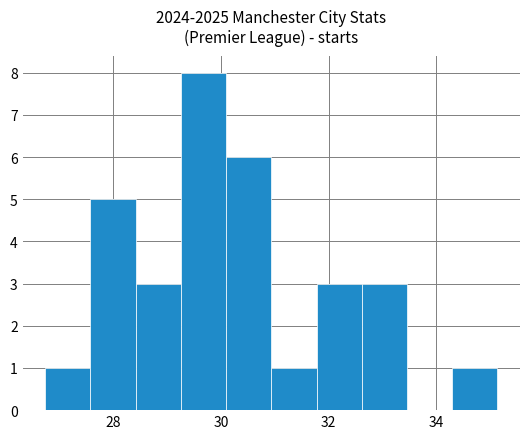

Reading left to right, transcribe this chart: for each bar, give the range it covers on the x-axis and its height. Neither the bar edges nor the heights are printed on the chart, so give them approximately, as read against the axes.

26.8 to 27.6: 1
27.6 to 28.4: 5
28.4 to 29.2: 3
29.2 to 30.0: 8
30.0 to 31.0: 6
31.0 to 31.8: 1
31.8 to 32.6: 3
32.6 to 33.4: 3
33.4 to 34.2: 0
34.2 to 35.2: 1